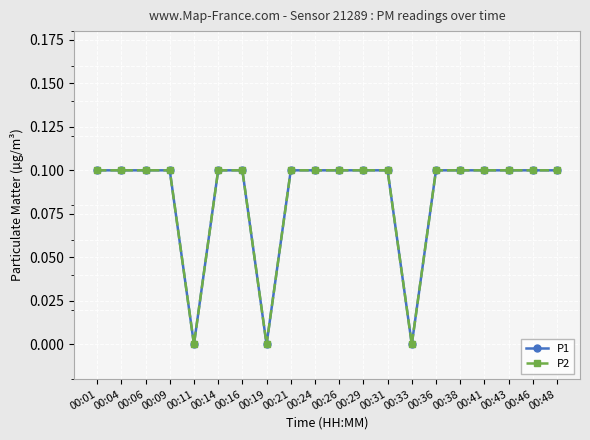

Count the P2 values in the range 0 to 1.

20